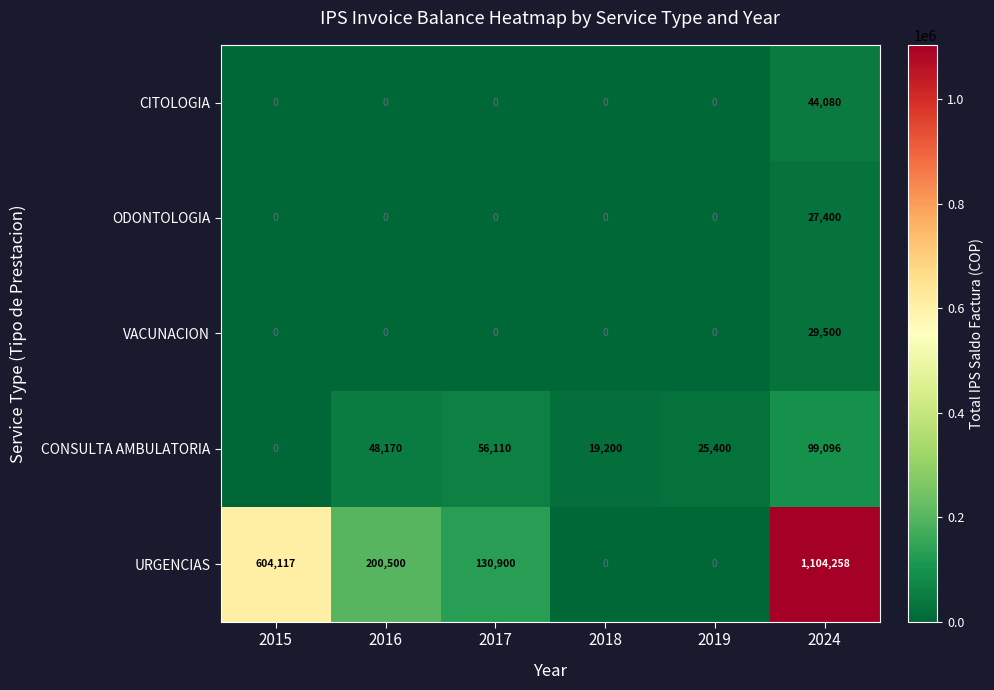

List the series in order of their peak value, lowest first.

ODONTOLOGIA, VACUNACION, CITOLOGIA, CONSULTA AMBULATORIA, URGENCIAS